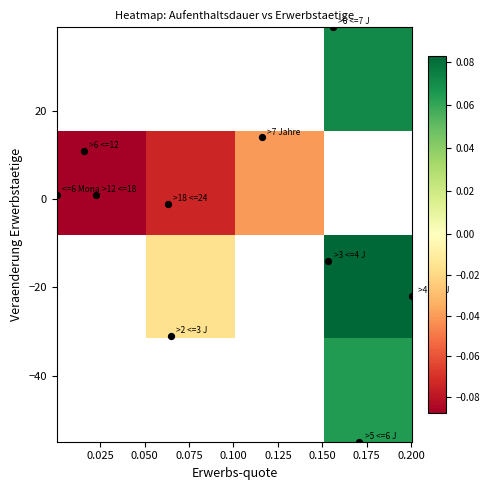

How many series are shown in this chart?

4